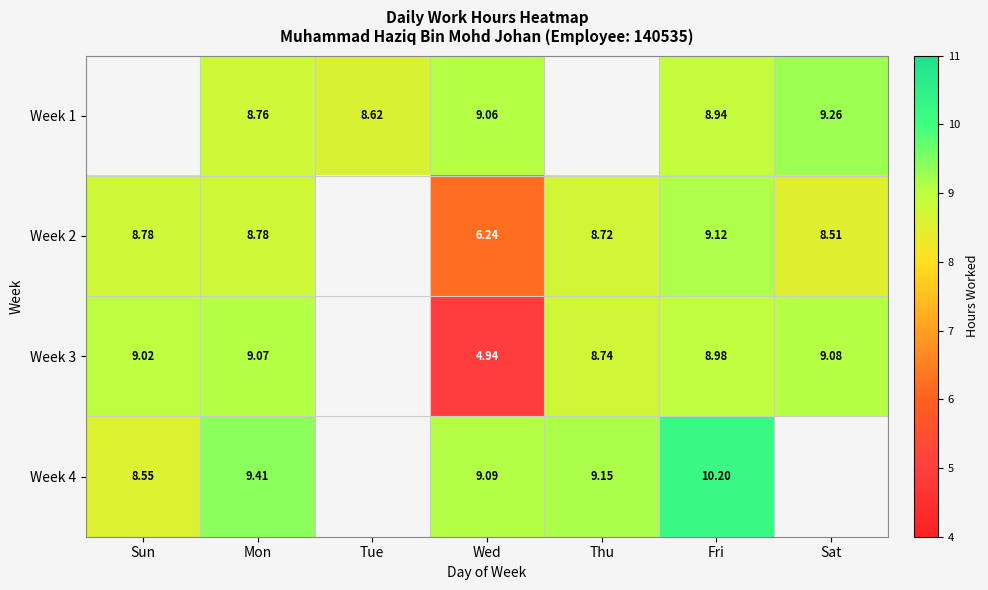

How many data points does each series have?

7